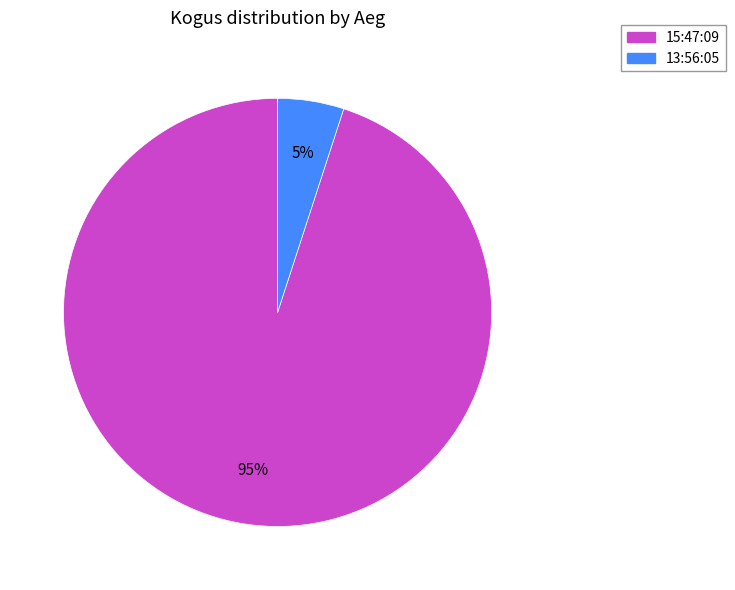

Which category has the smallest portion of the pie?

13:56:05